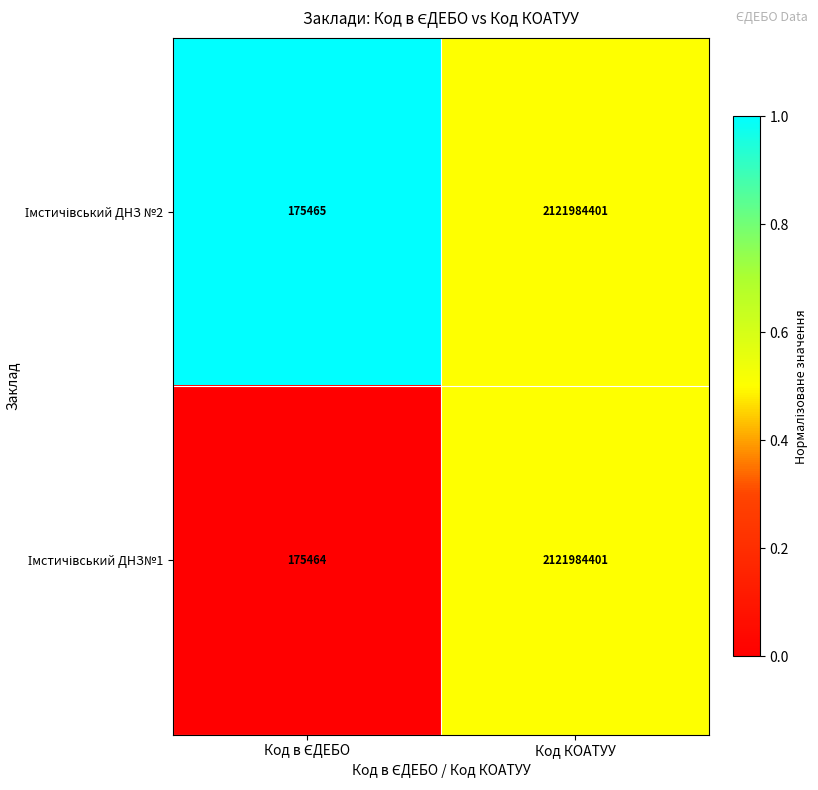

Which label corresponds to the largest value in the chart?

Код КОАТУУ